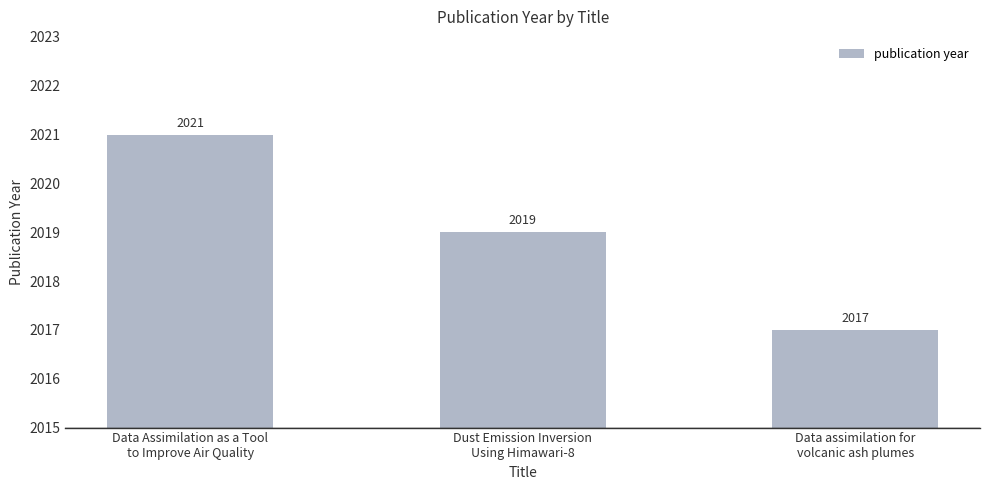

What is the difference between the second highest and minimum values?

2